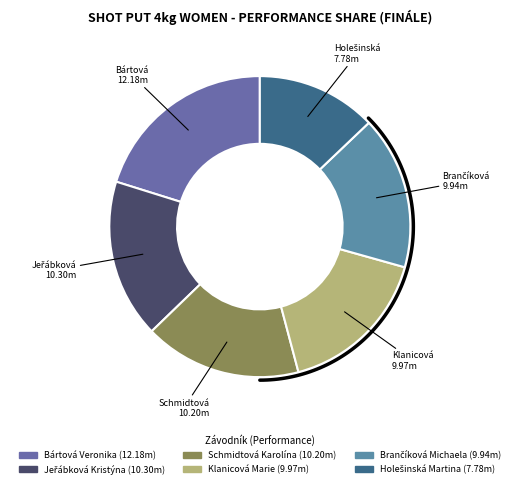

True or false: Brančíková Michaela accounts for 16% of the total.

True